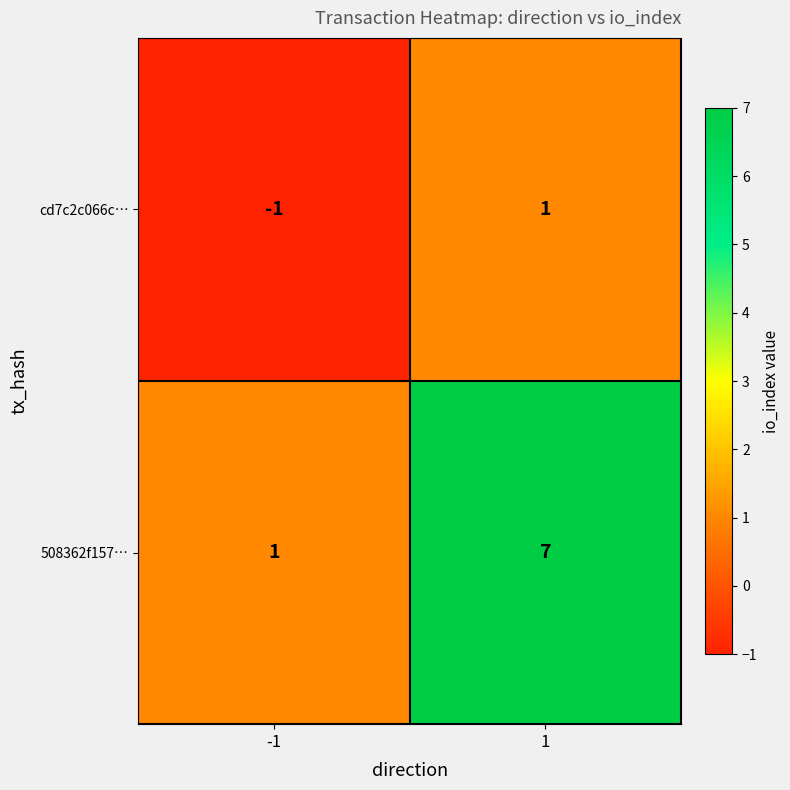

Reading left to right, transcribe all the data shown in this chart.

cd7c2c066c…: -1	1
508362f157…: 1	7